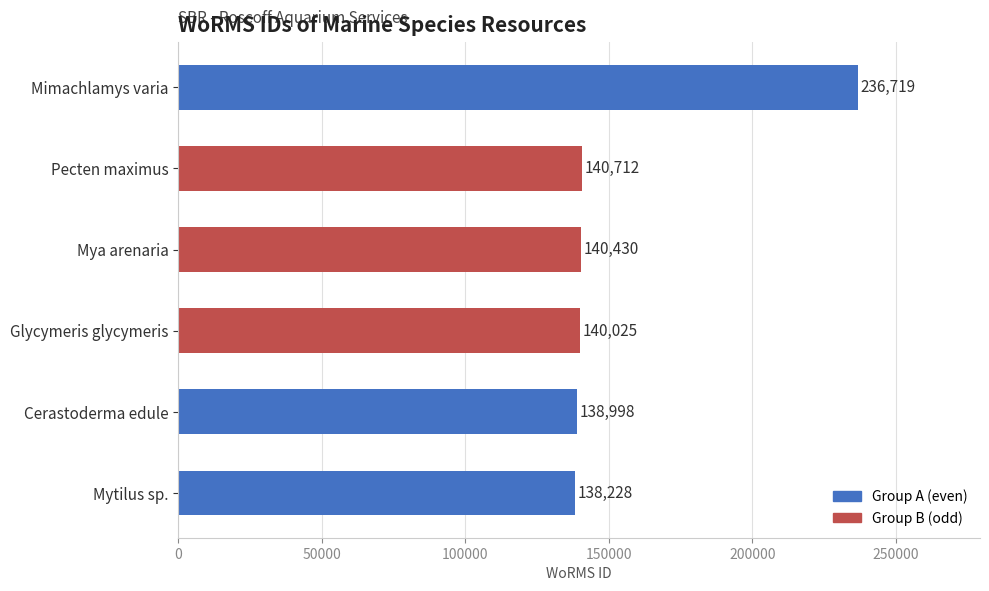

What is the ratio of the value at Mya arenaria to the value at Pecten maximus?

1.0